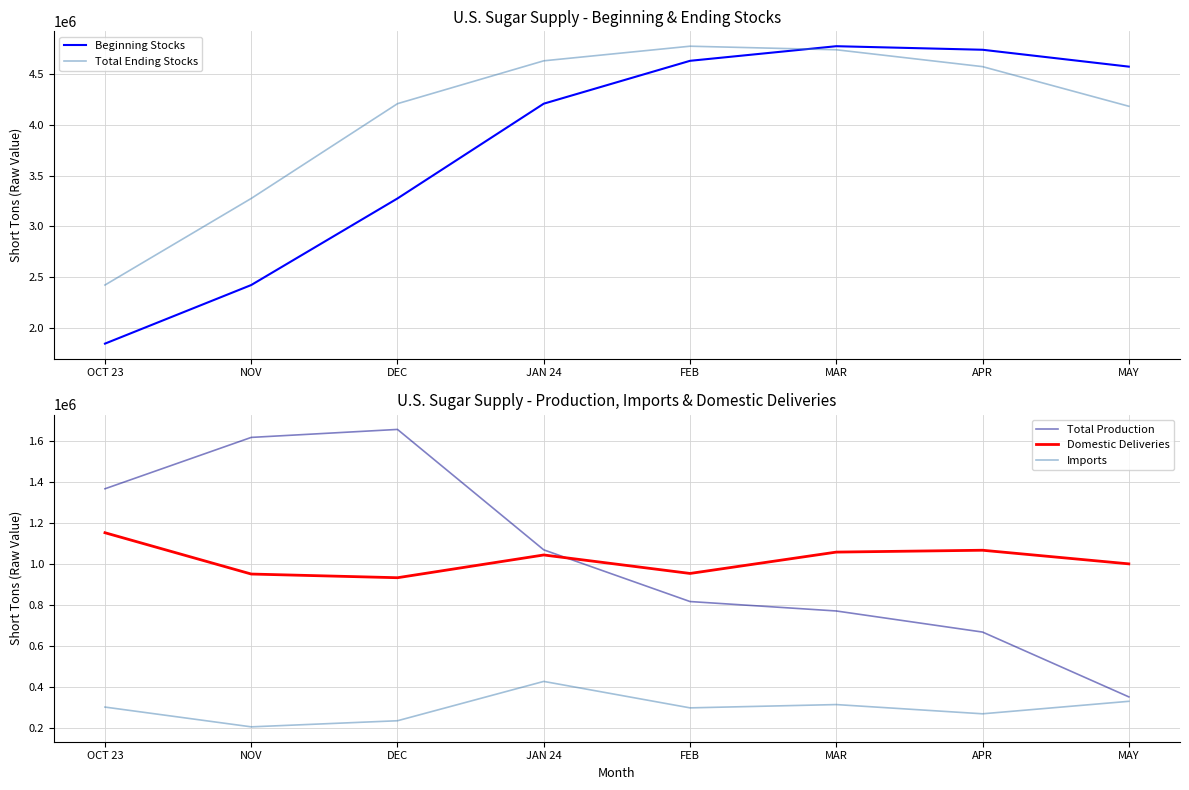

What is the difference between the maximum and minimum values in the Total Ending Stocks series?

2355462